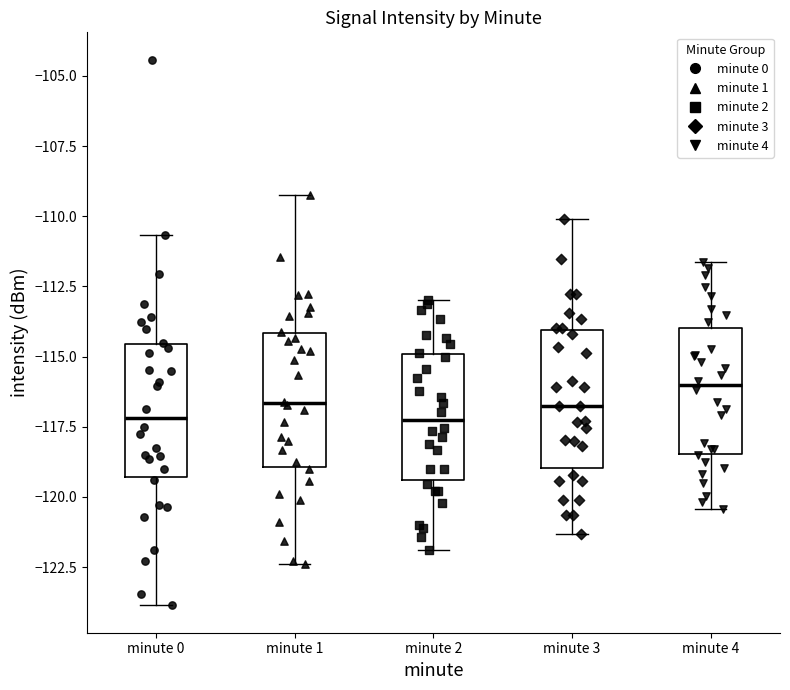

Where is the lower edge of the box for minute 4 on the y-axis? The values are not printed on the chart, so give them approximately, as read against the axis.

-118.5